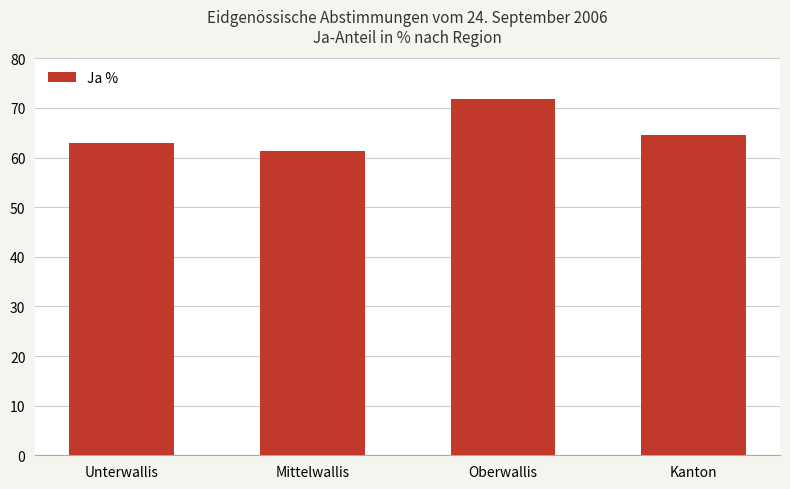

How many bars are there in total?

4